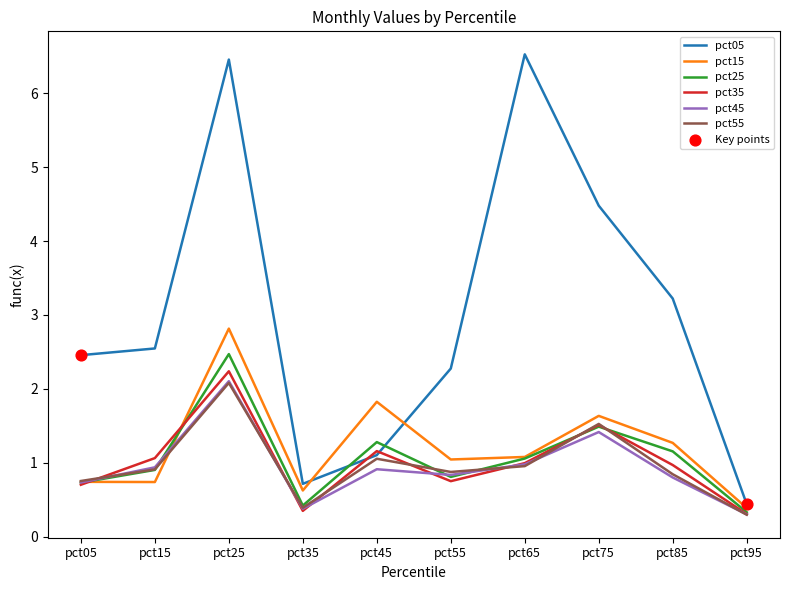

Between pct25 and pct55, which series saw the biggest shift?

pct05